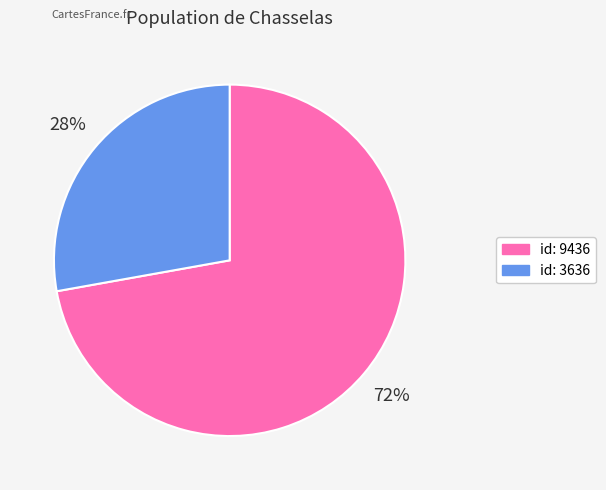

Count the number of slices in the pie.

2